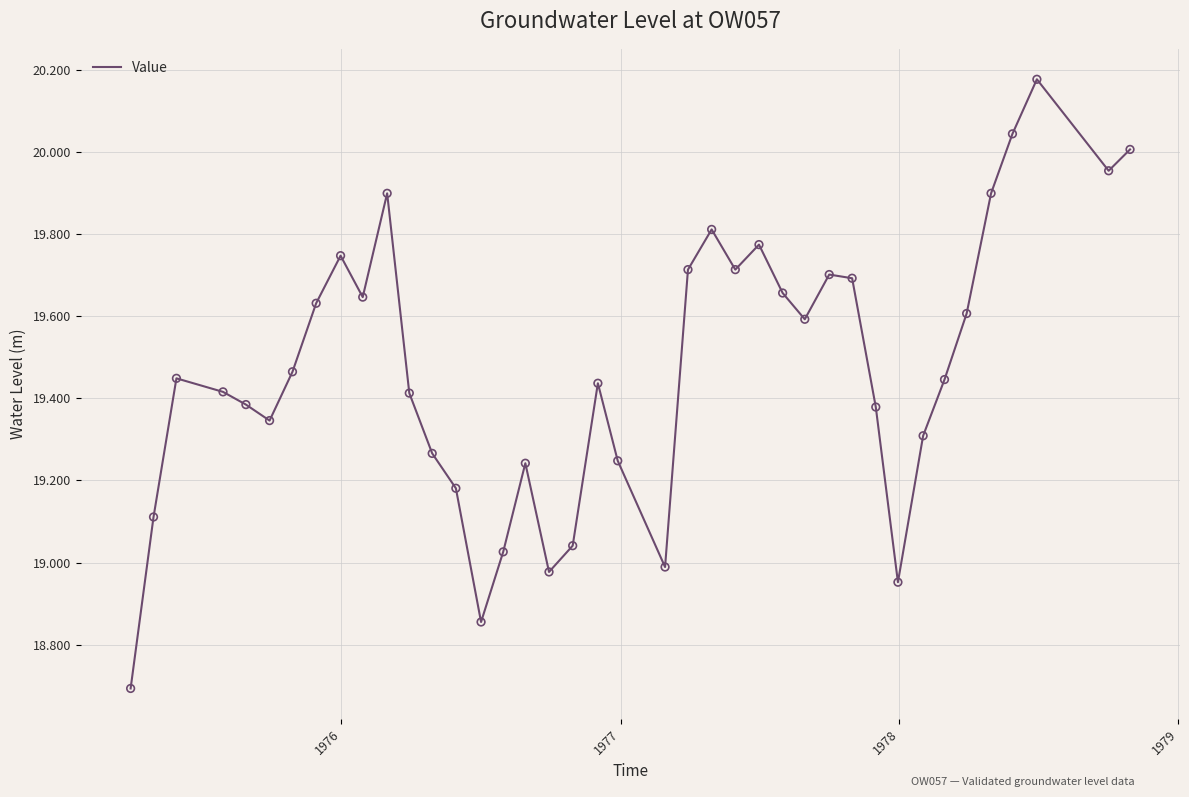

What is the smallest value displayed?

18.7